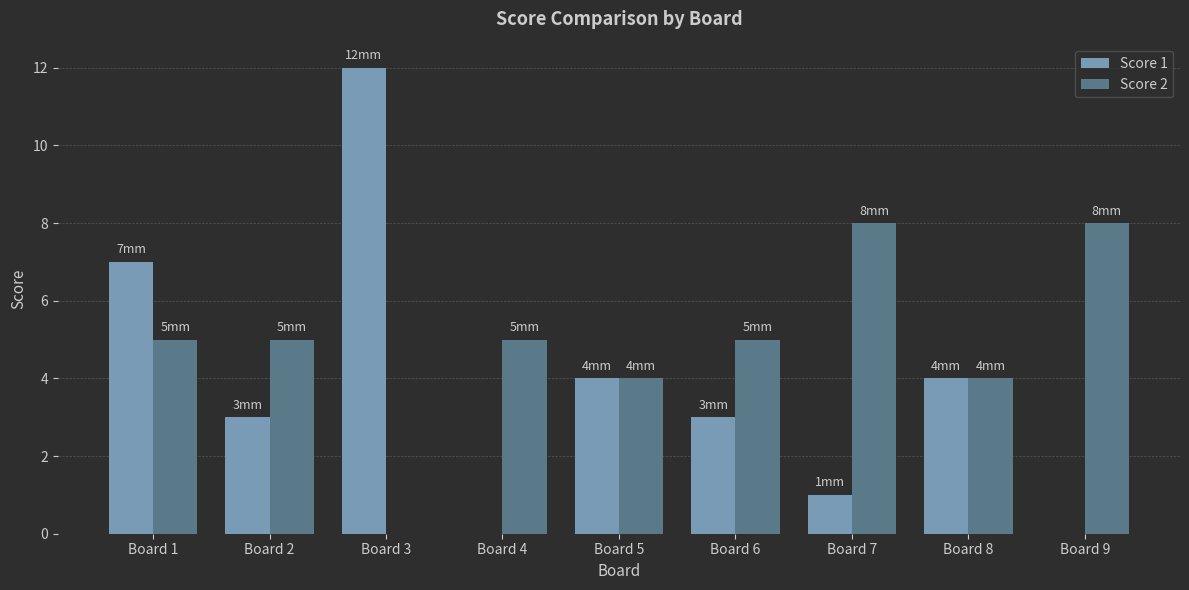

How many groups of bars are there?

9